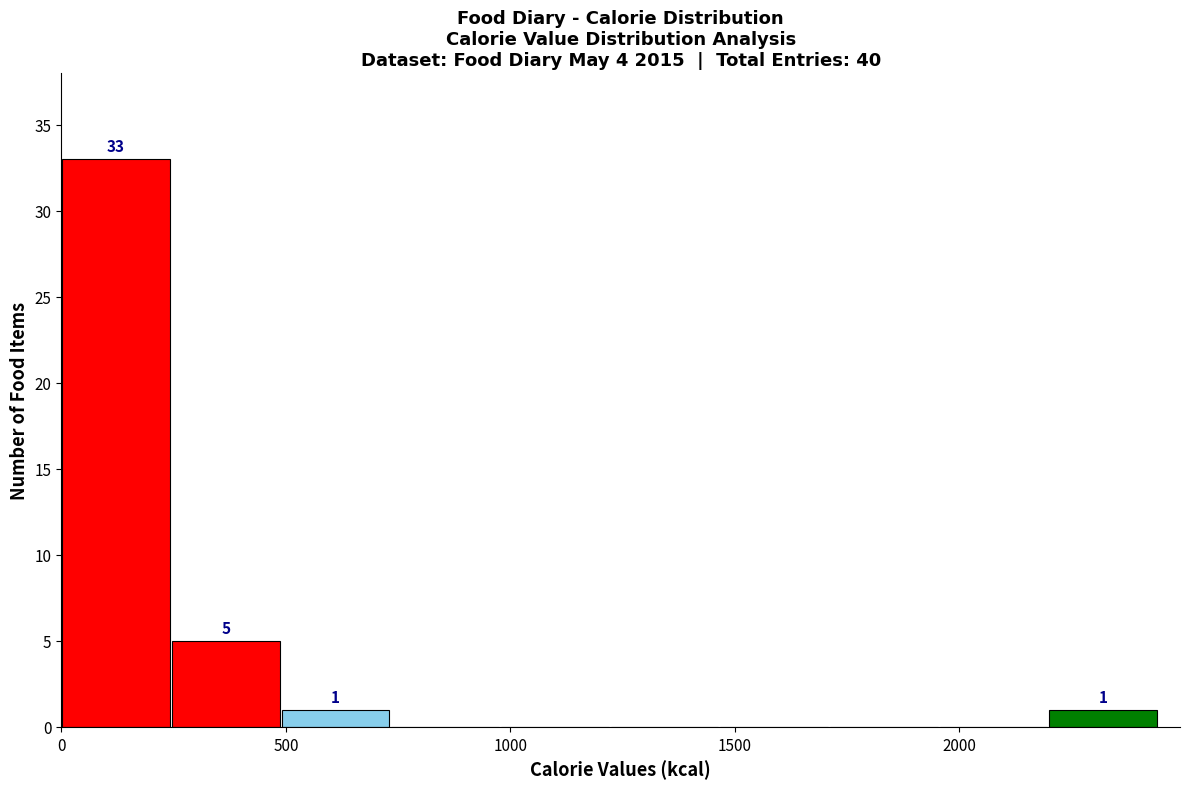

Over which range of the x-axis is the bar tallest?

0 to 250